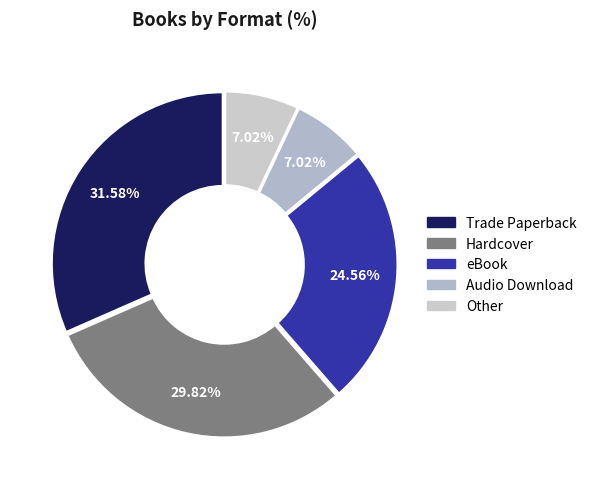

Combined, what portion of the pie is Other and Trade Paperback?

38.6%